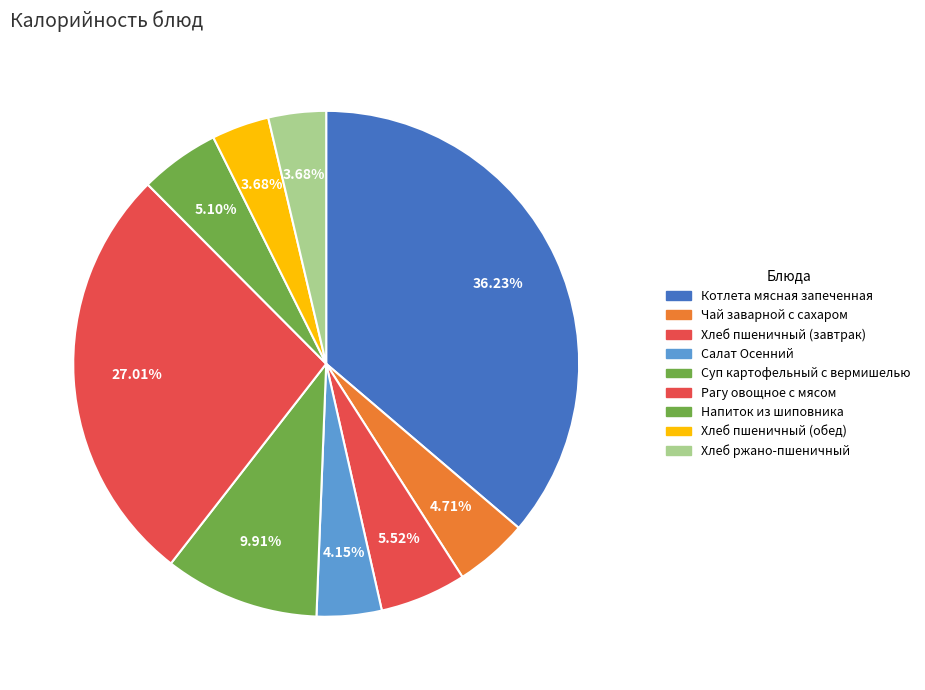

Do Напиток из шиповника and Салат Осенний together represent more than half of the pie?

No